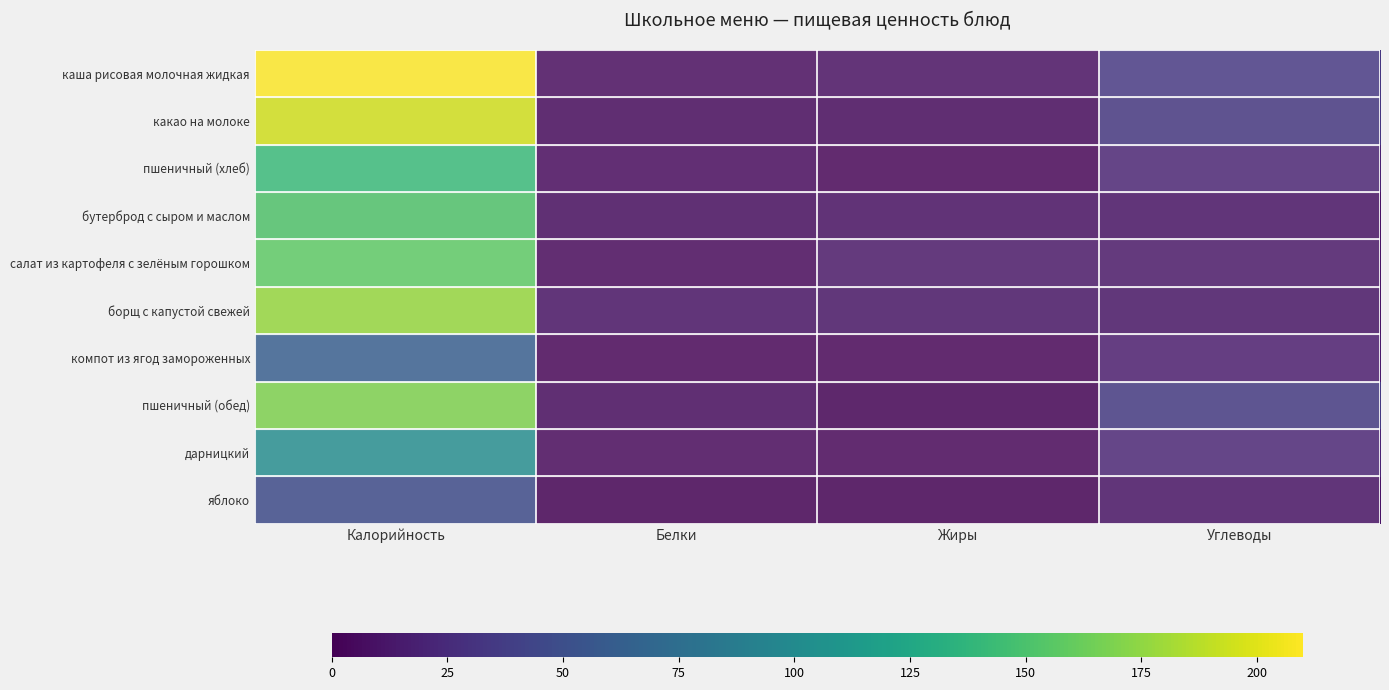

At which category is the sum across all series the highest?

Калорийность